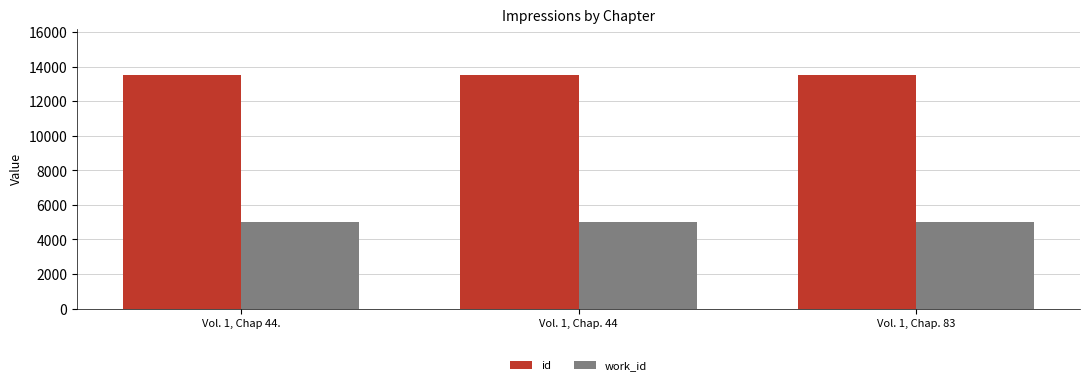

The work_id series shows 5012 at Vol. 1, Chap 44.. True or false?

True